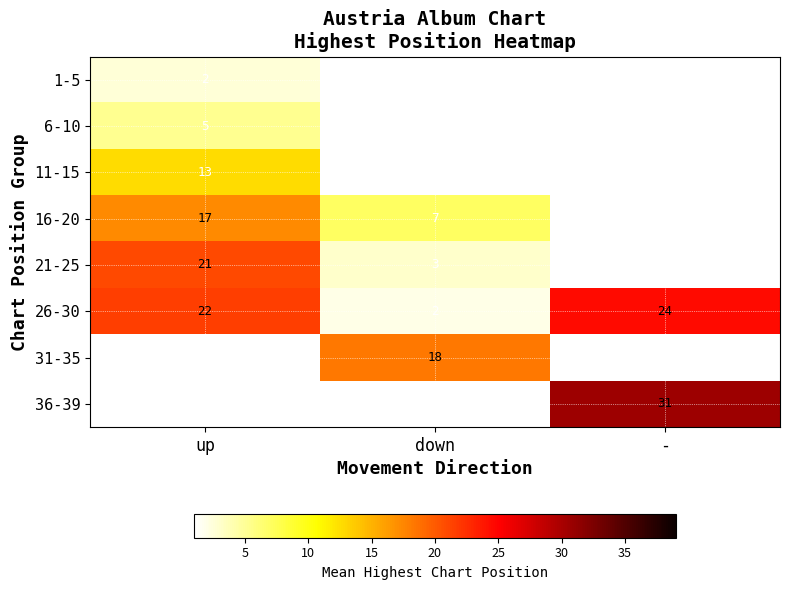

What is the sum of the 11-15 values at up and down?

14.0